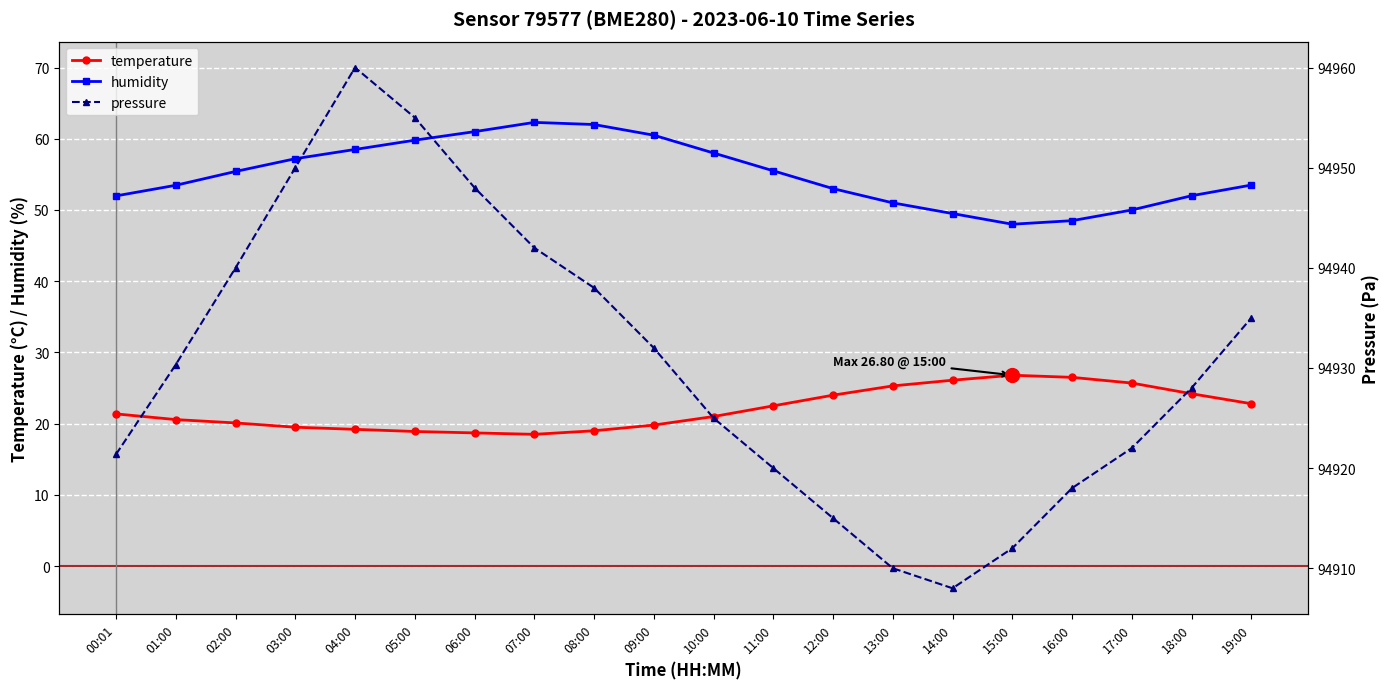

Rank the series at 09:00 from highest to lowest value.

pressure, humidity, temperature